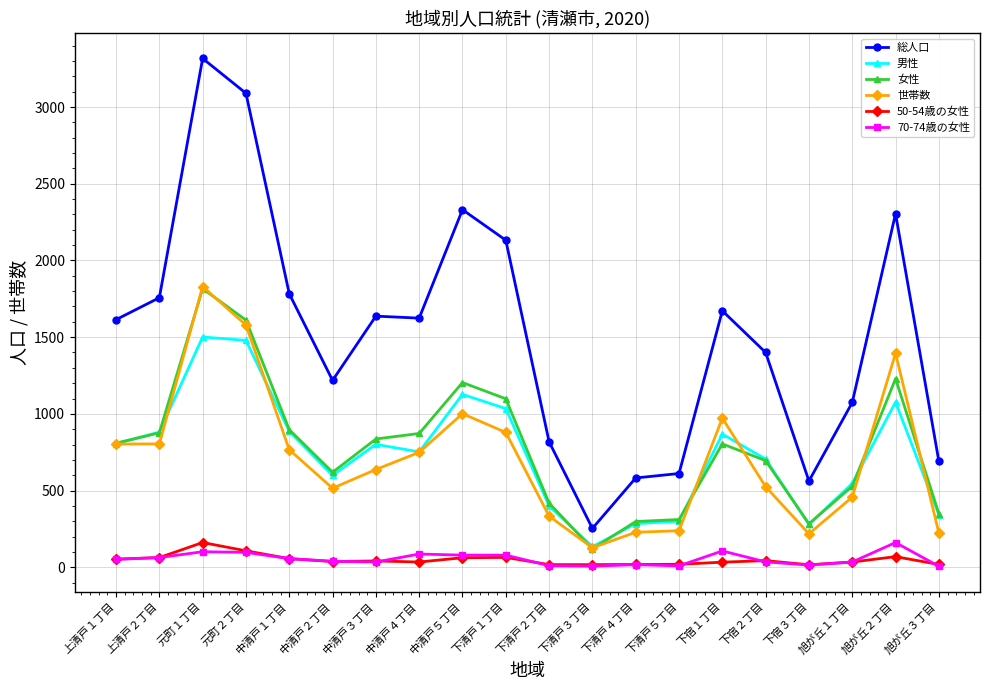

Which series has the largest total across all categories?

総人口